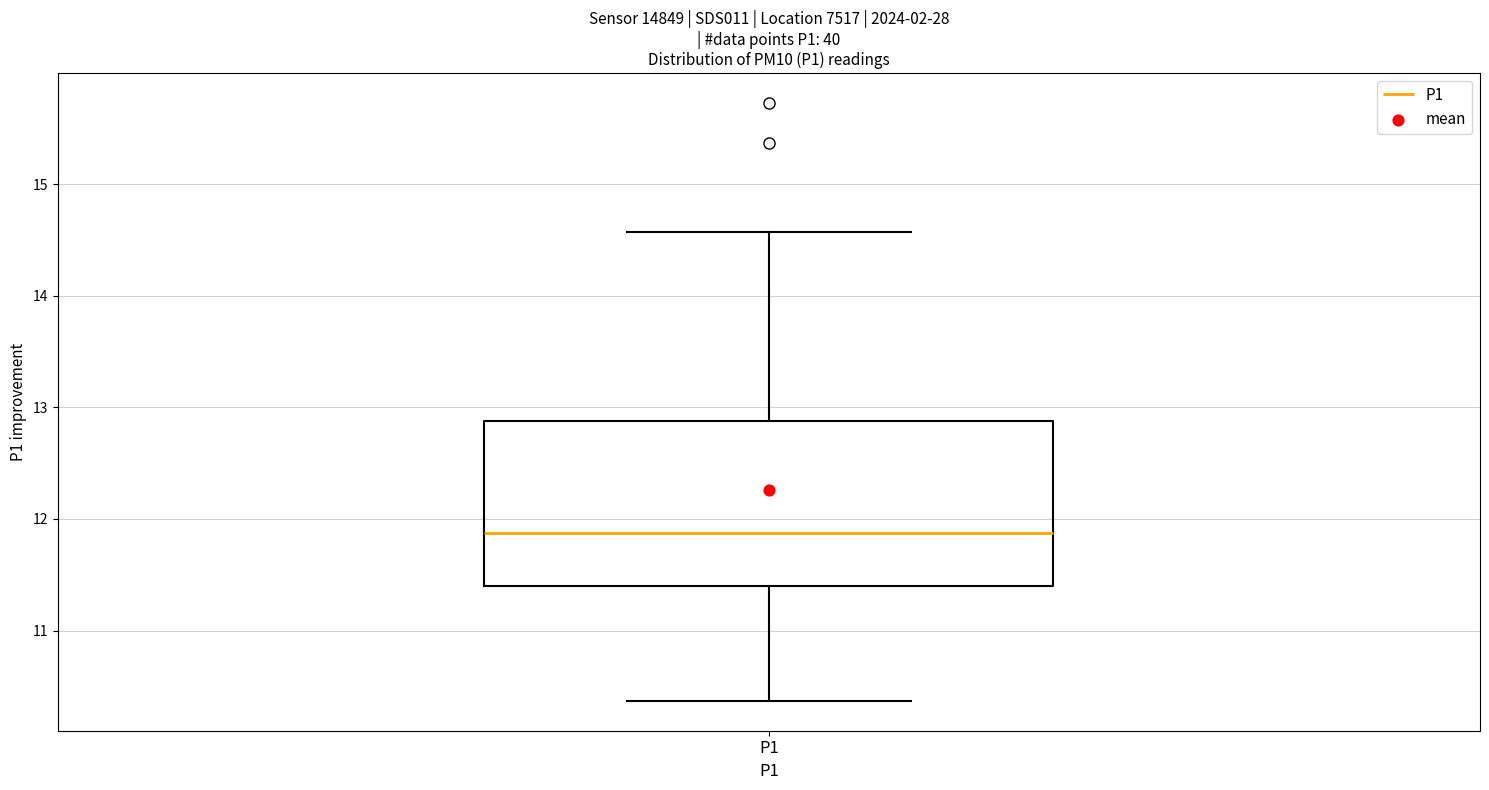

Read this box plot against the y-axis: the position of the median line, the range covered by the box, and the ends of both whiskers. The values are not printed on the chart, so give them approximately, as read against the axis.

median 11.9, box 11.4 to 12.9, whiskers 10.4 to 14.6